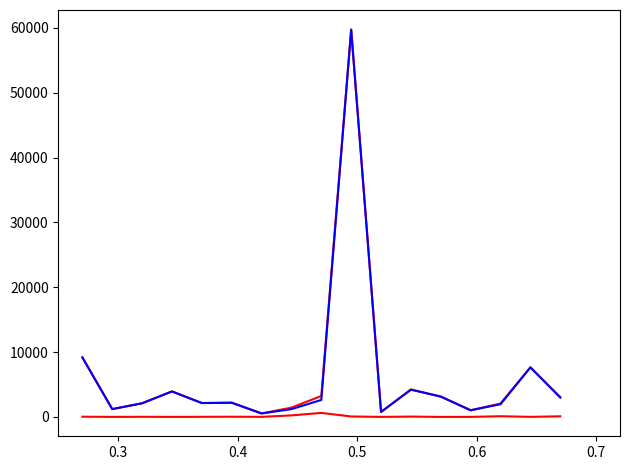

How many lines are shown in the chart?

3